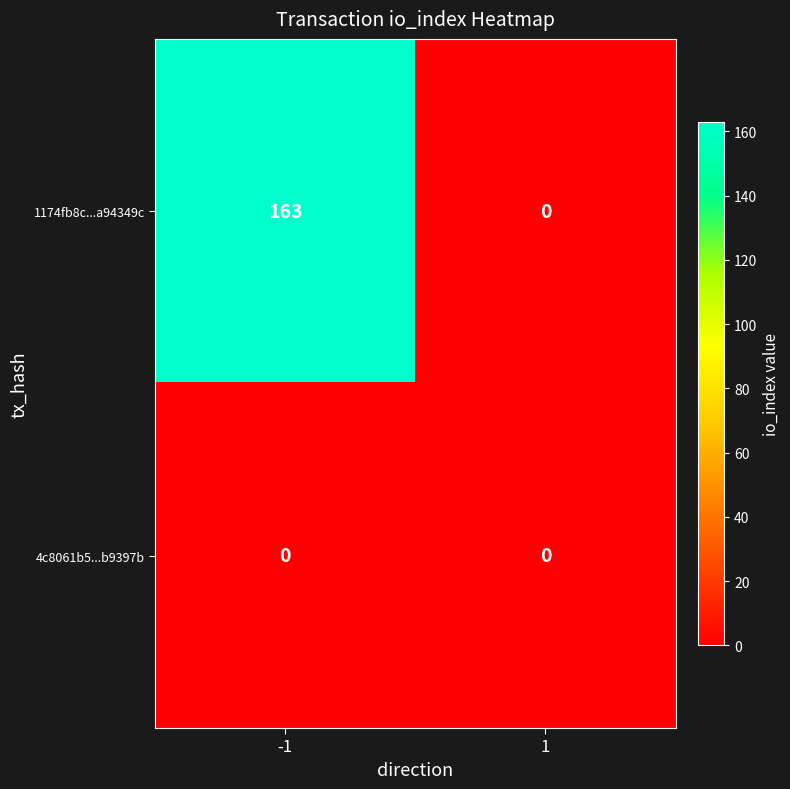

Count the number of categories in the chart.

2